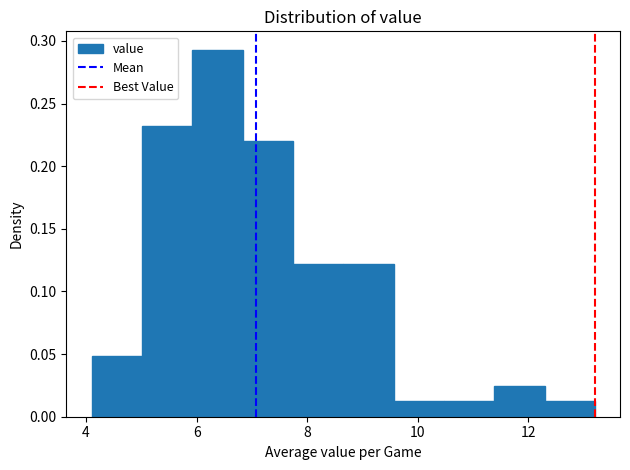

Which range on the x-axis has the tallest bar?

6.0 to 6.8